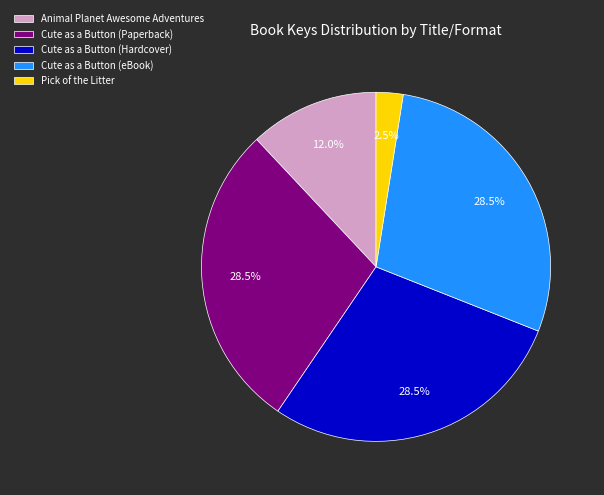

Combined, do Cute as a Button (Paperback) and Cute as a Button (eBook) account for over 50%?

Yes